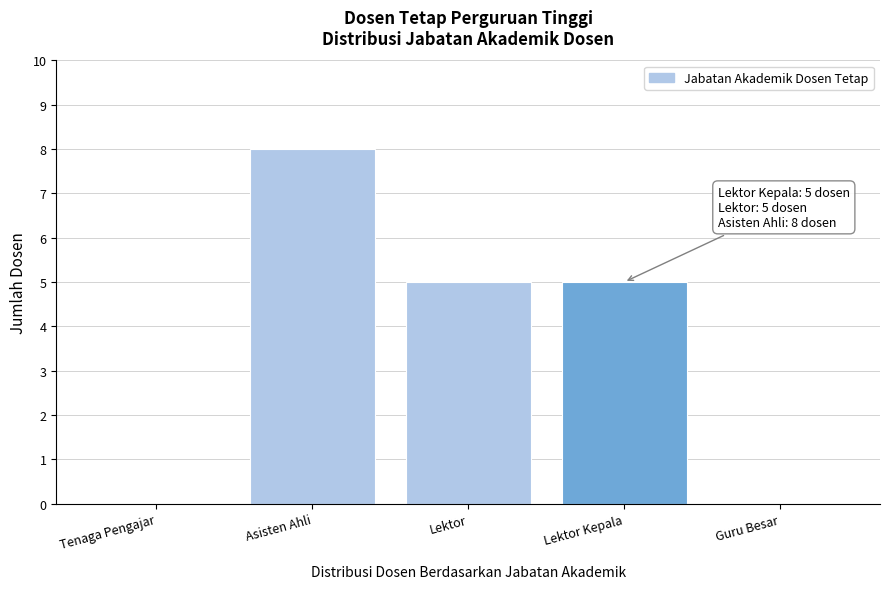

Reading left to right, list all the values displayed in this chart.

Tenaga Pengajar=0	Asisten Ahli=8	Lektor=5	Lektor Kepala=5	Guru Besar=0